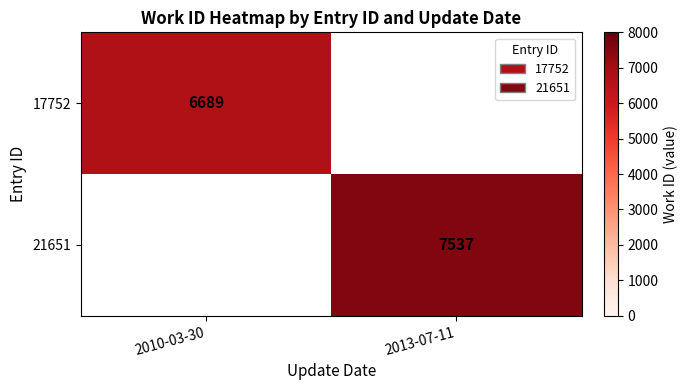

At which category does the chart reach its minimum across all series?

2010-03-30